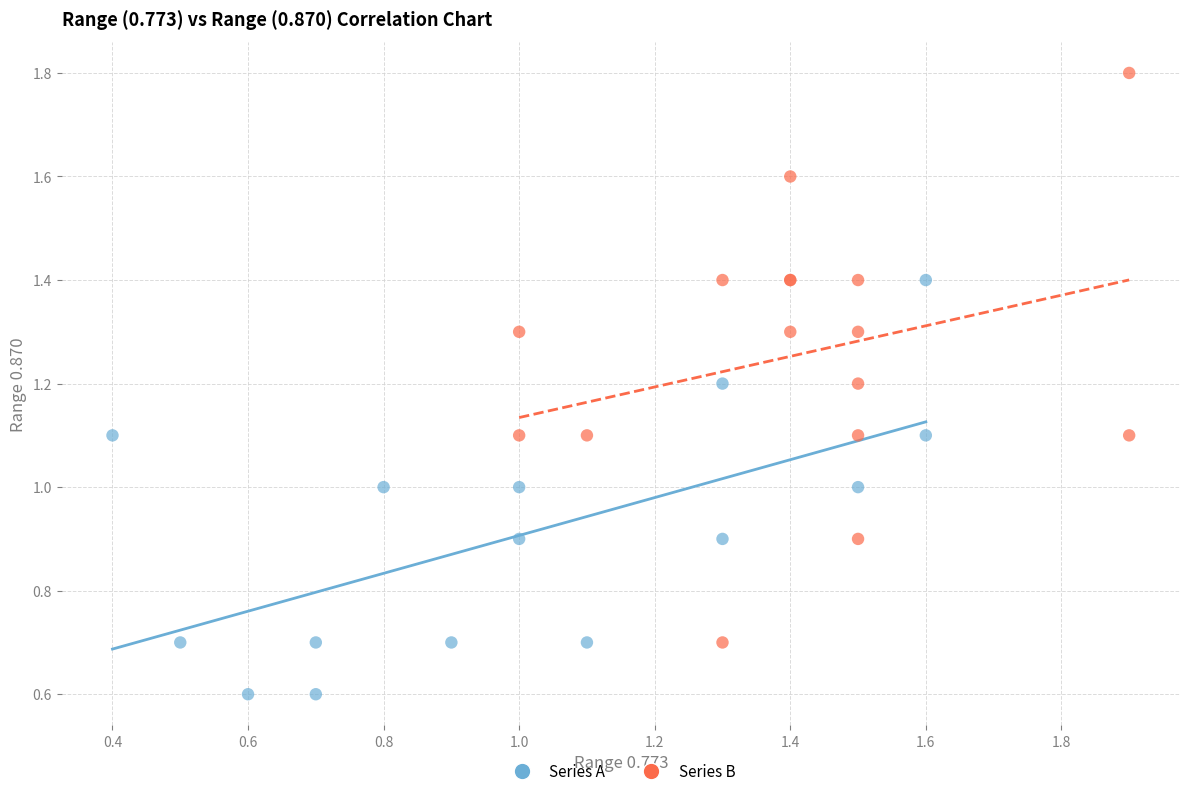

Which series has the widest spread of Y values?

Series B